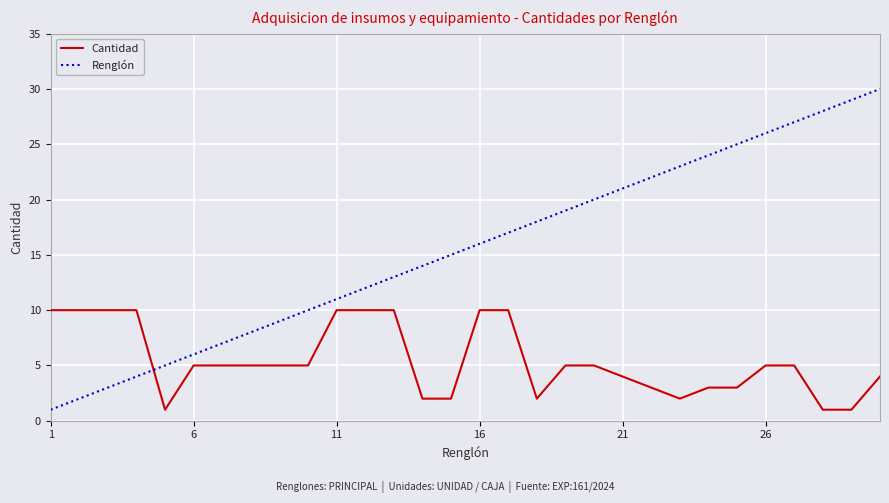

Which series has the widest spread of values?

Renglón